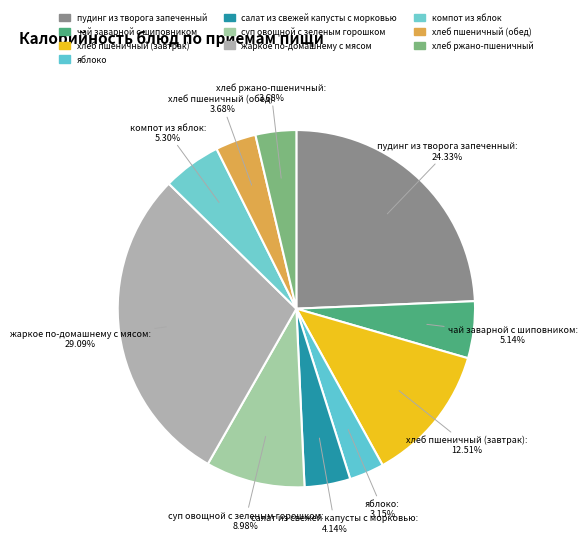

How many slices are in this pie chart?

10